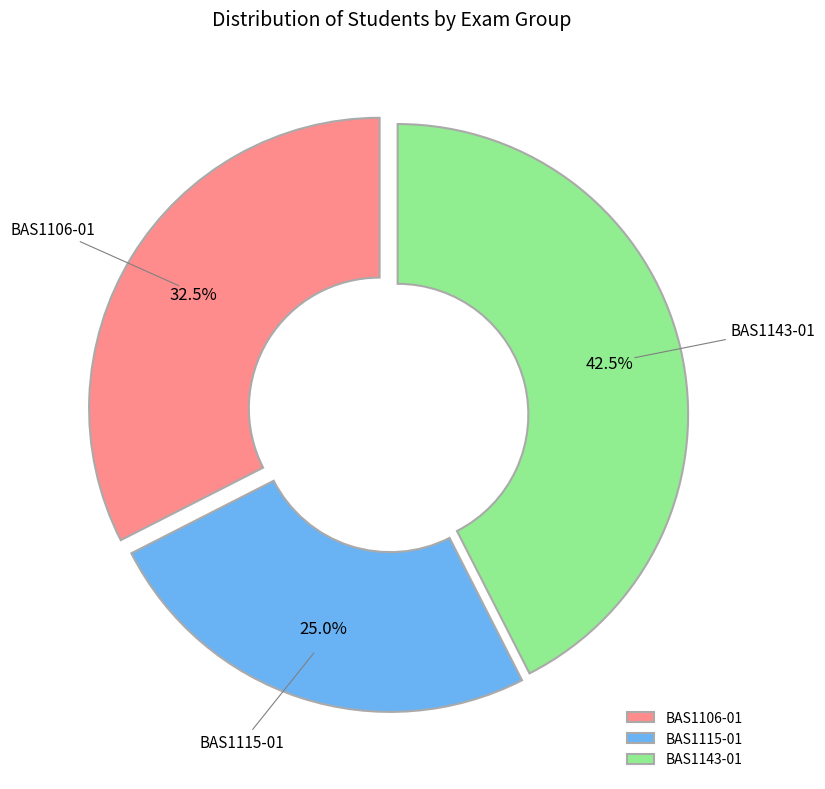

Which slice is the largest?

BAS1143-01